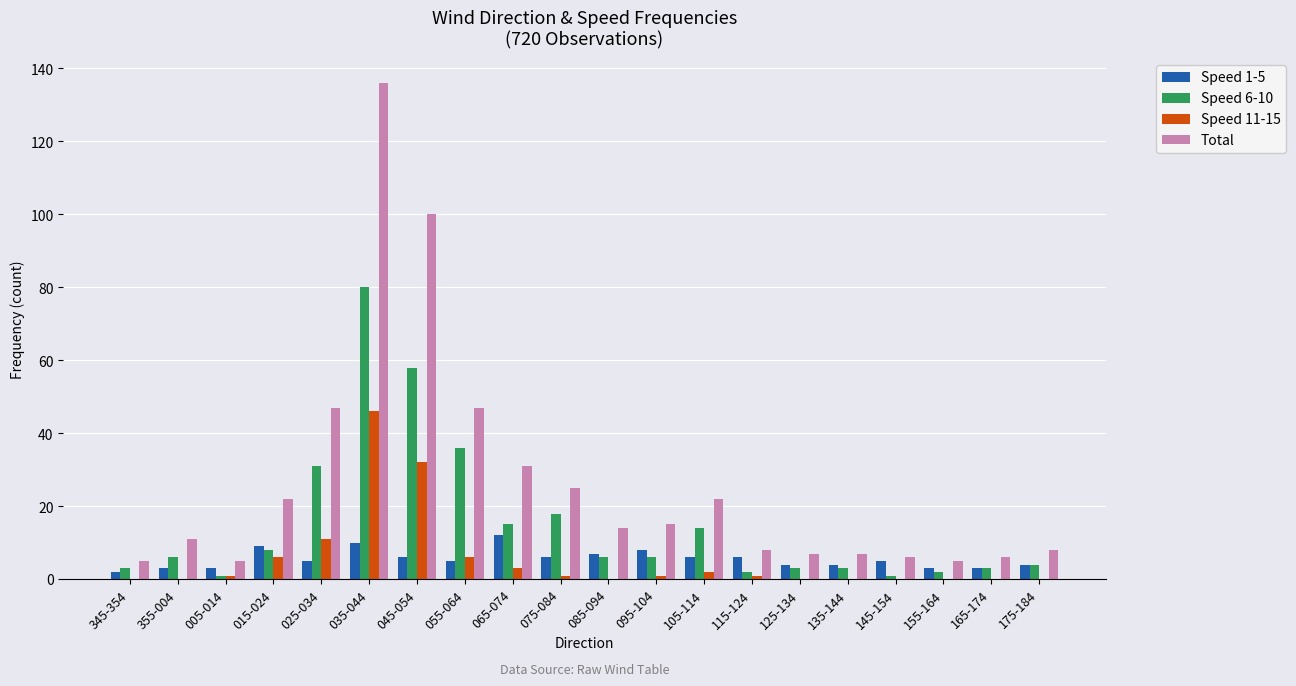

What is the greatest value displayed?

136